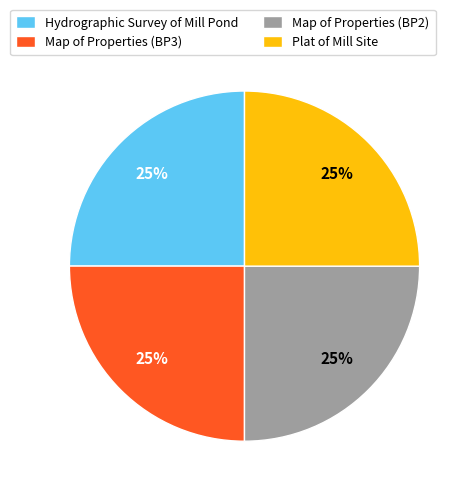

What percentage is the Plat of Mill Site slice, to the nearest percent?

25%